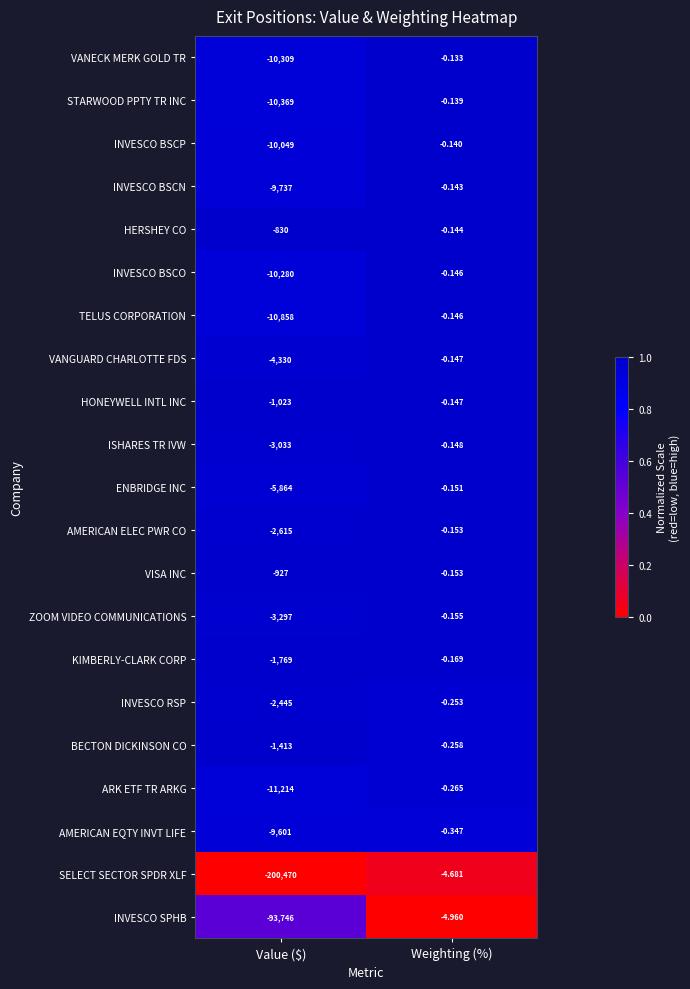

Which category has the highest value across all series?

Weighting (%)